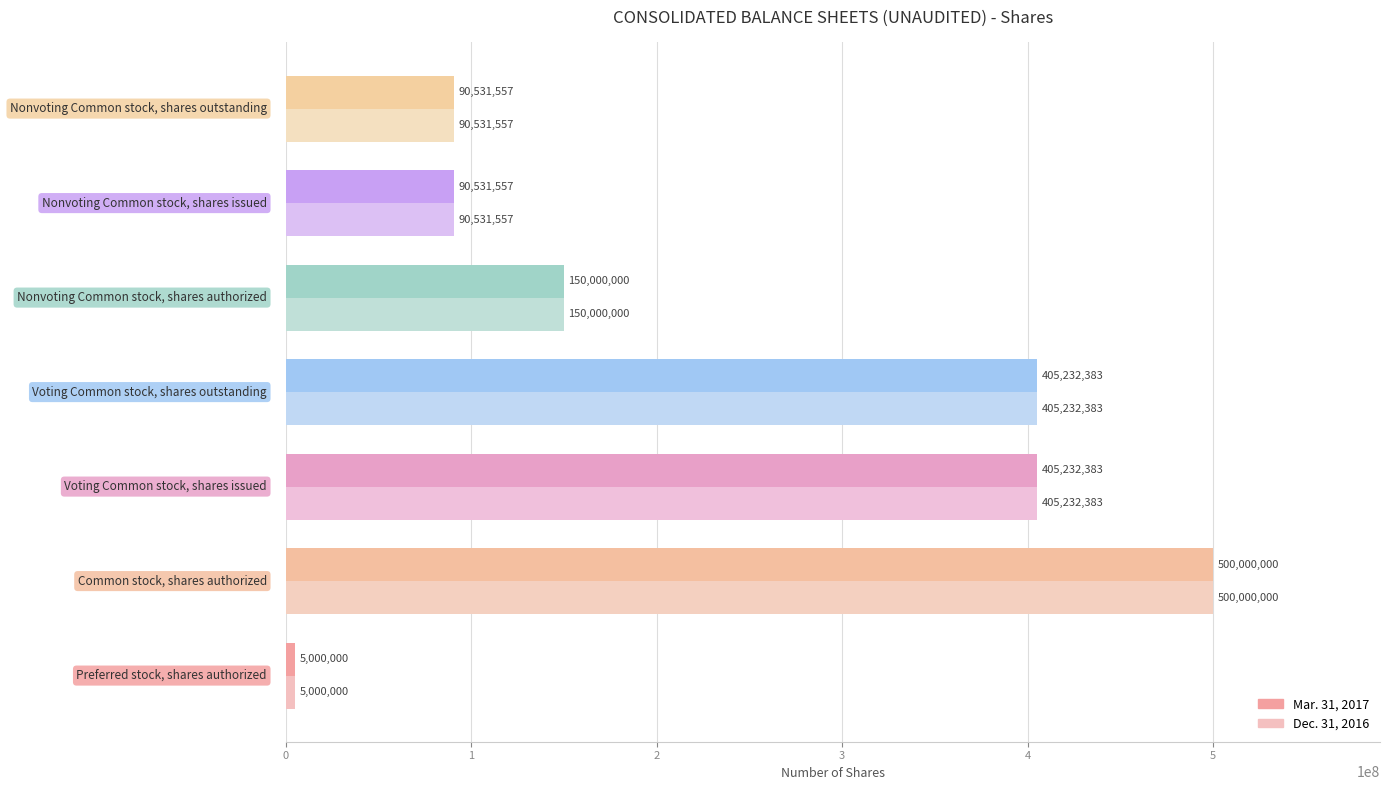

Count the Mar. 31, 2017 values in the range 90531557 to 405232383.

5